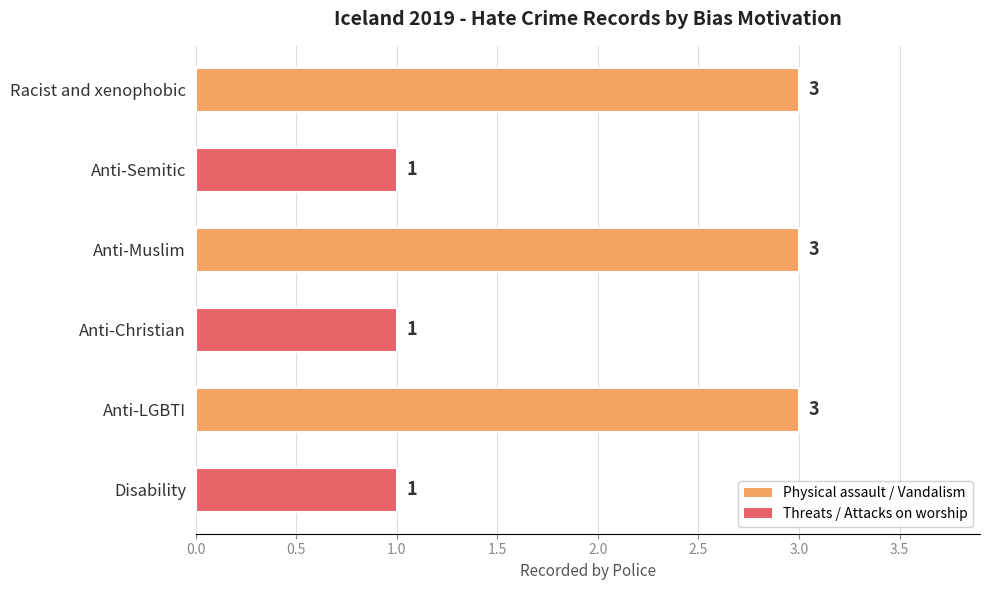

True or false: the data shows 5 at Racist and xenophobic.

False